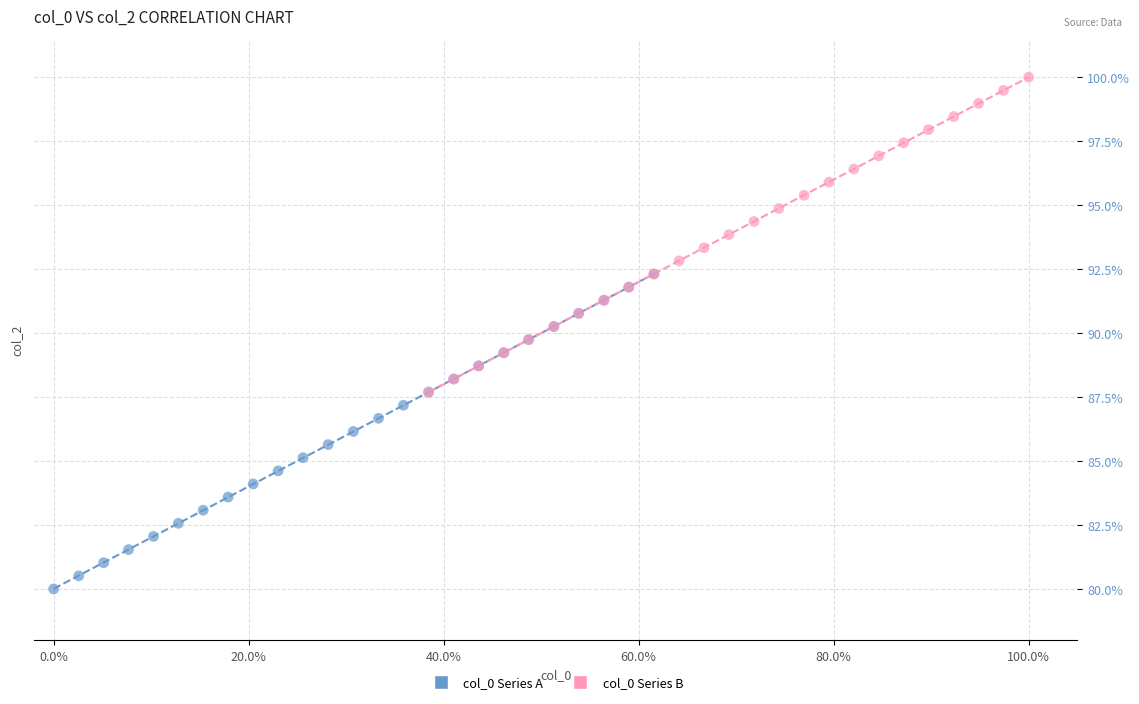

Which series contains the lowest Y value?

col_0 Series A